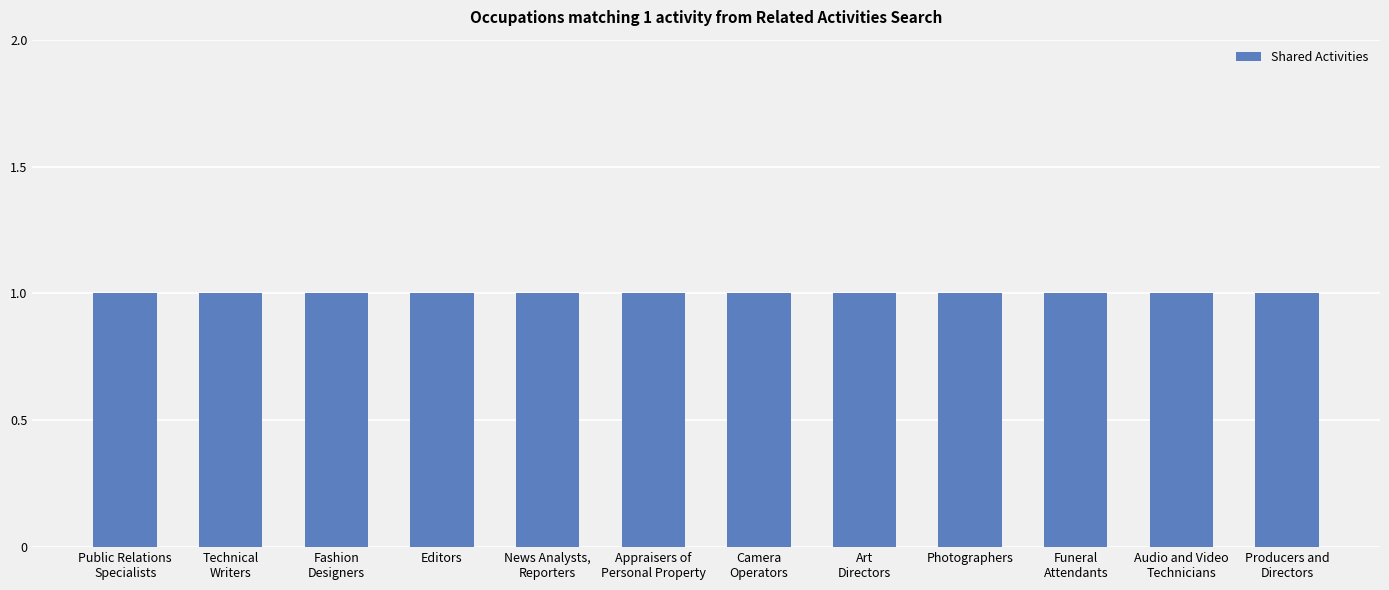

What is the label of the 7th bar from the right?

Appraisers of
Personal Property